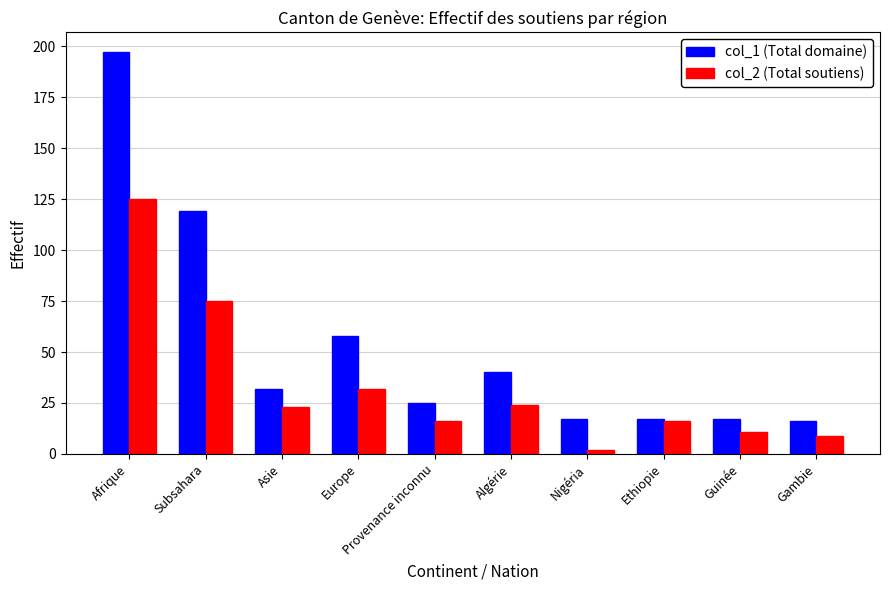

How many bars are there in each group?

2